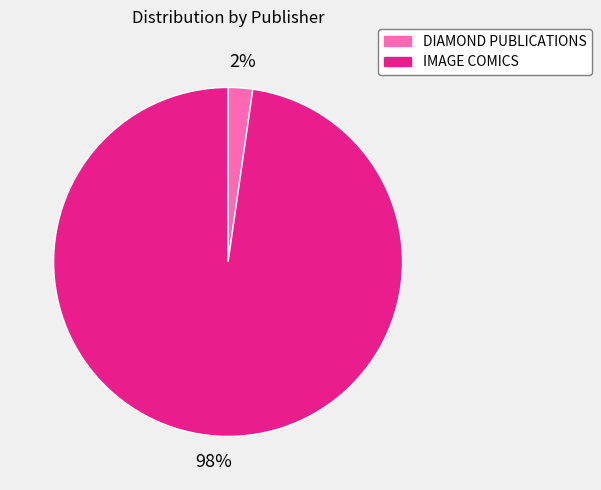

Is there any slice that represents more than half of the pie?

Yes